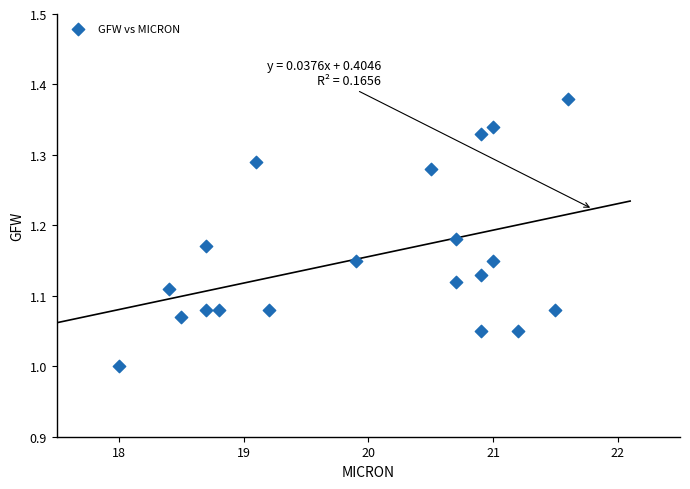

What is the range of Y values (max minus min)?

0.4